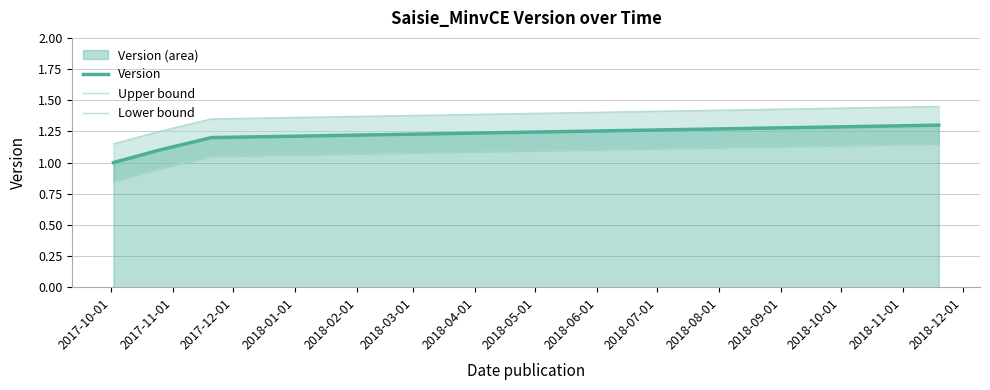

True or false: Version has more than 1 interior local peaks.

False